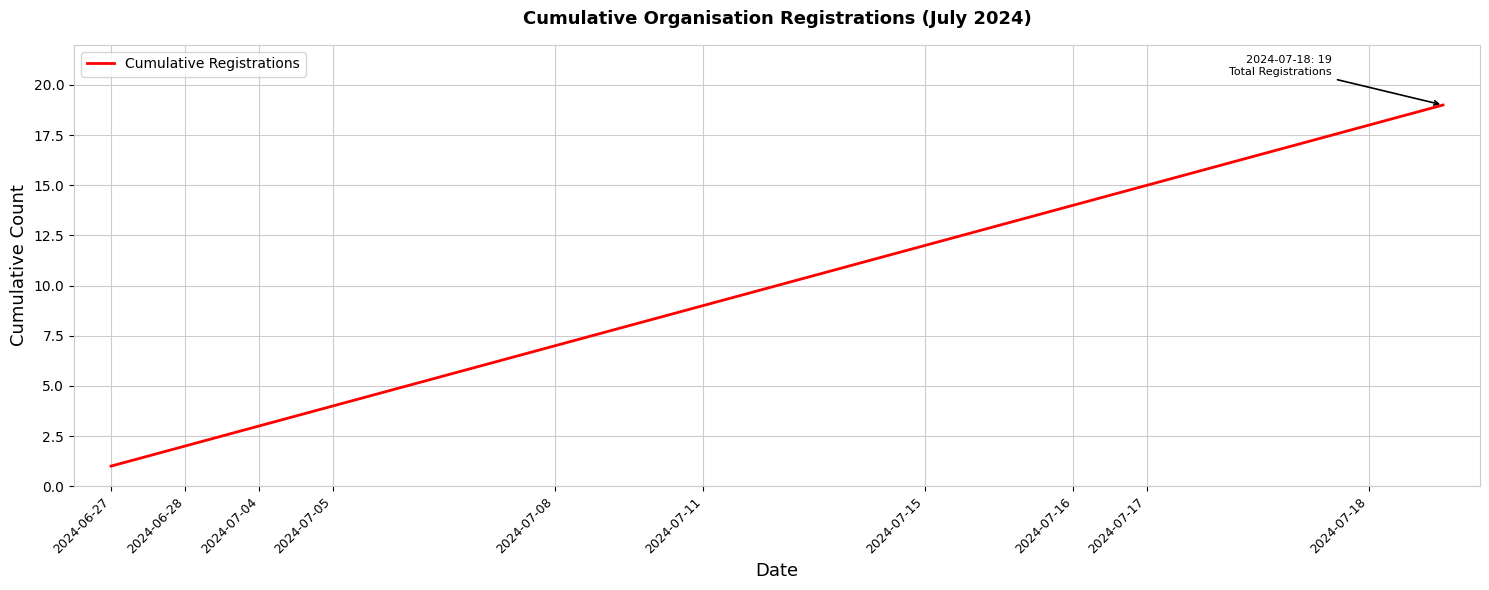

What is the greatest value displayed?

19